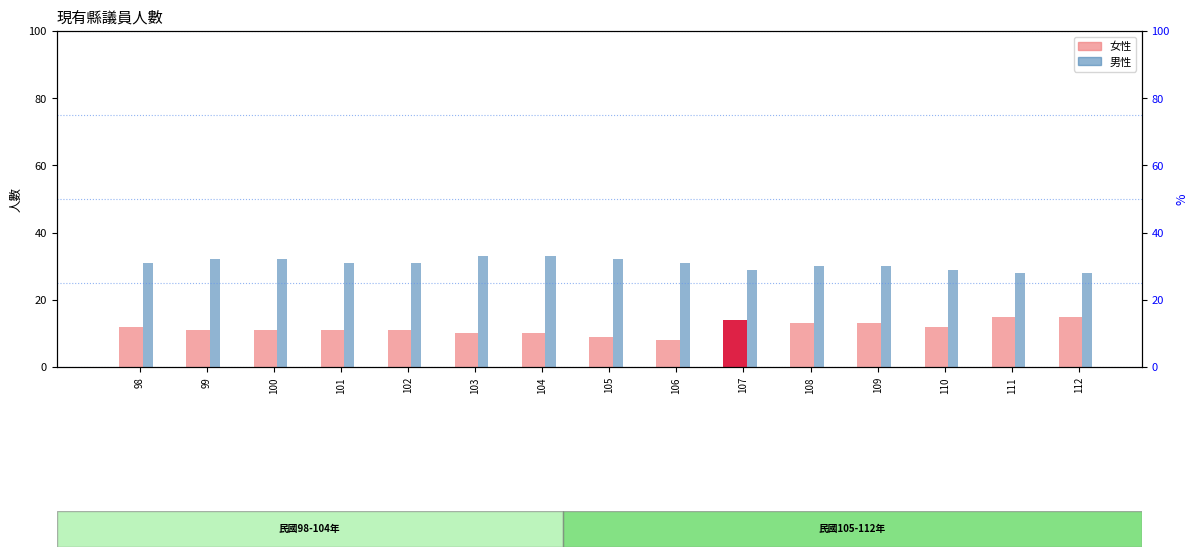

Rank the series by their maximum value, from highest to lowest.

男性, 女性